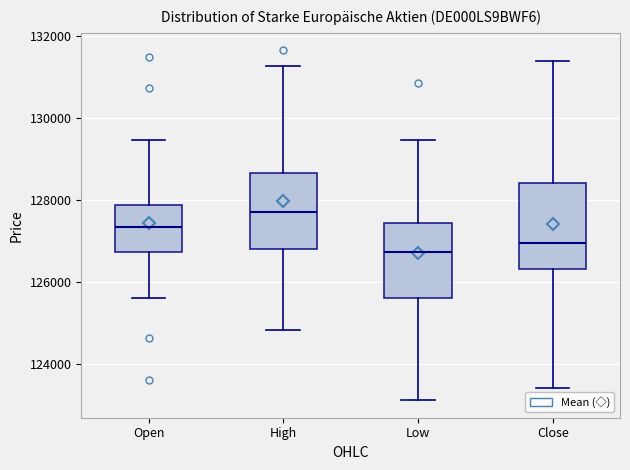

Reading left to right, transcribe this box plot: for each box, give where its median line is, the range the box spans, and where its two whiskers end, as read against the y-axis. The values are not printed on the chart, so give them approximately, as read against the axis.

Open: median 127400, box 126800 to 127800, whiskers 125600 to 129400
High: median 127600, box 126800 to 128600, whiskers 124800 to 131200
Low: median 126800, box 125600 to 127400, whiskers 123200 to 129400
Close: median 127000, box 126400 to 128400, whiskers 123400 to 131400